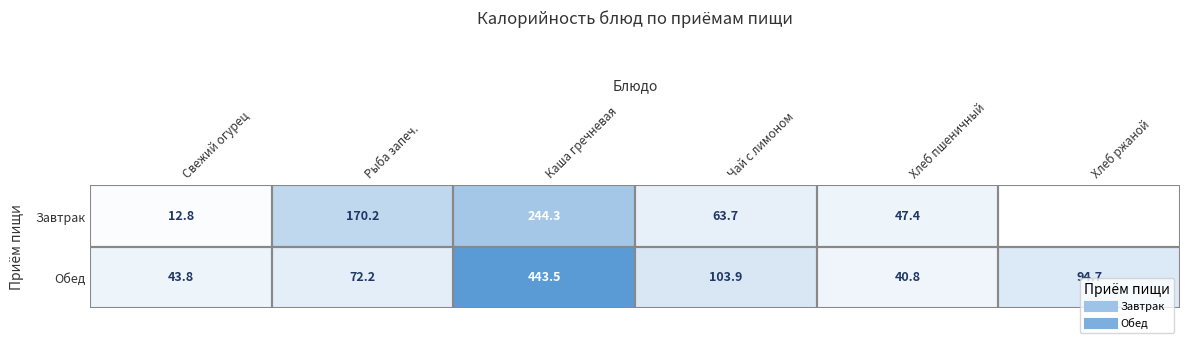

Rank the series by their average value, from highest to lowest.

Обед, Завтрак